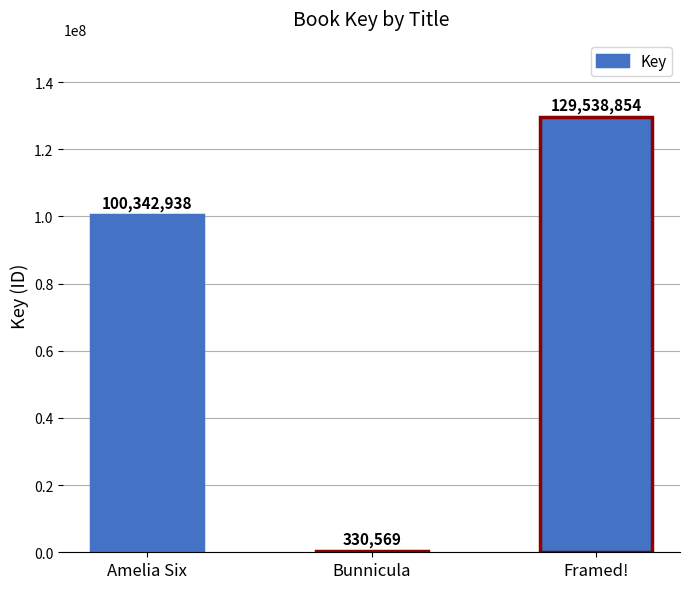

Reading right to left, extract all data points from this chart.

129538854	330569	100342938